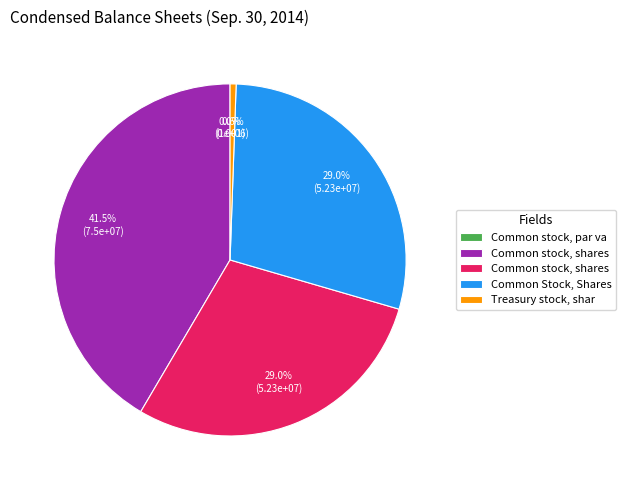

To the nearest percent, what portion does Common stock, shares authorized represent?

42%